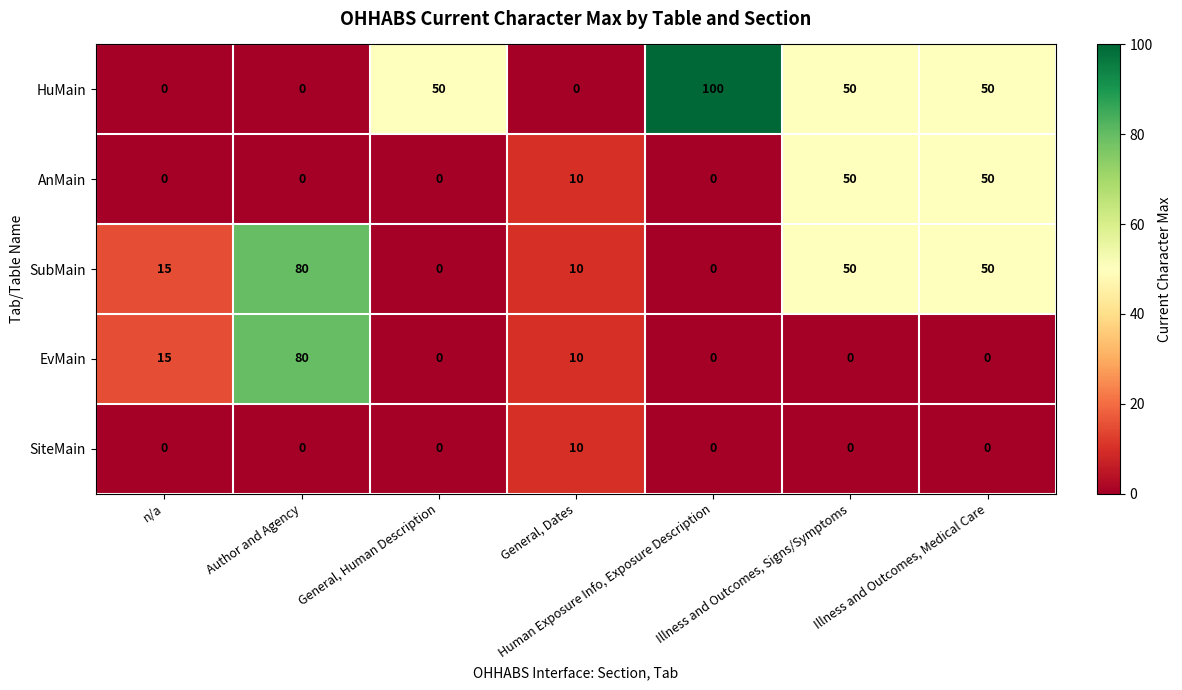

At which category is the sum across all series the highest?

Author and Agency